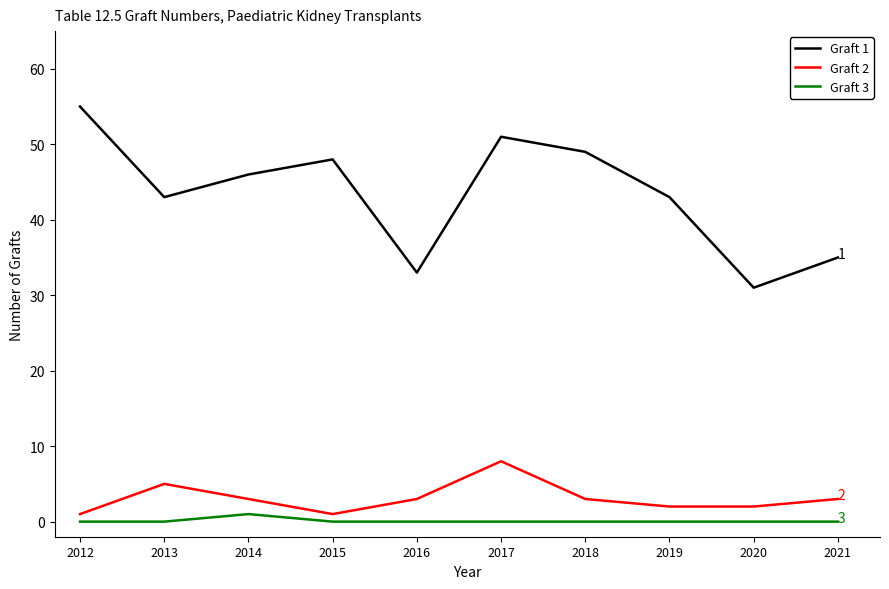

True or false: Graft 1 and Graft 2 intersect in this chart.

False